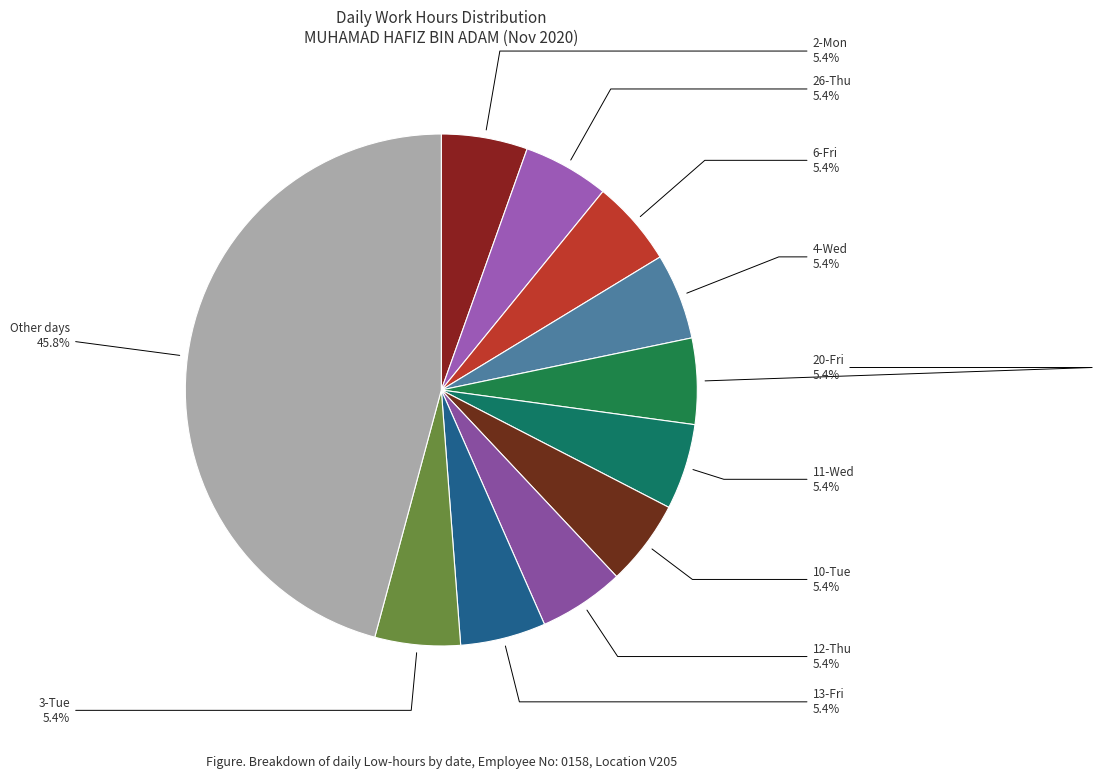

What percentage is NOT represented by 2-Mon?

94.6%